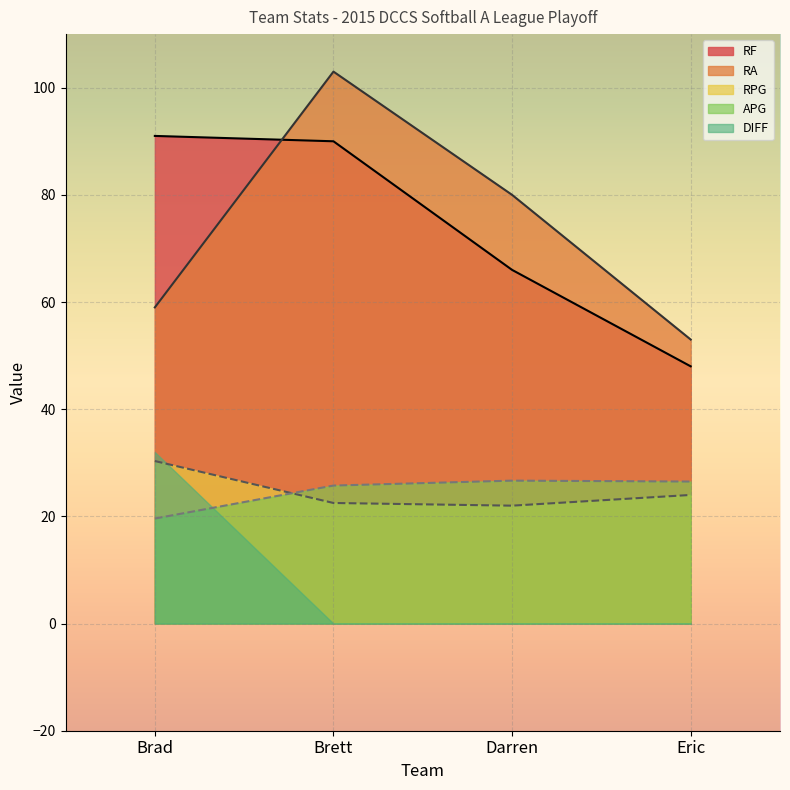

What is the difference between the RF values at Darren and Brad?

25.0